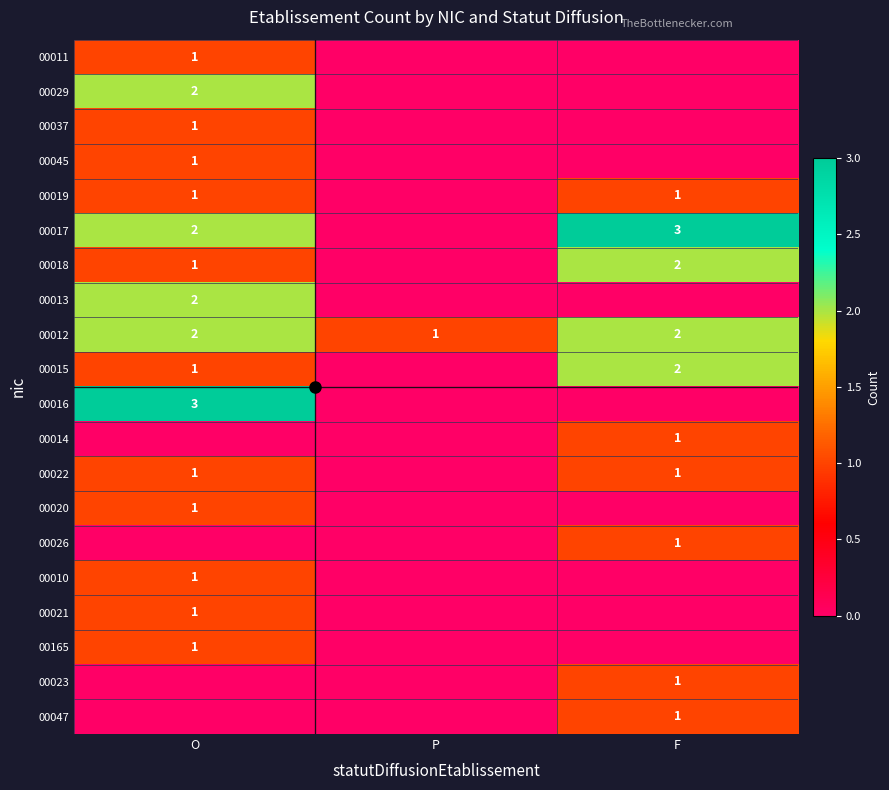

The 00013 series shows 2 at O. True or false?

True